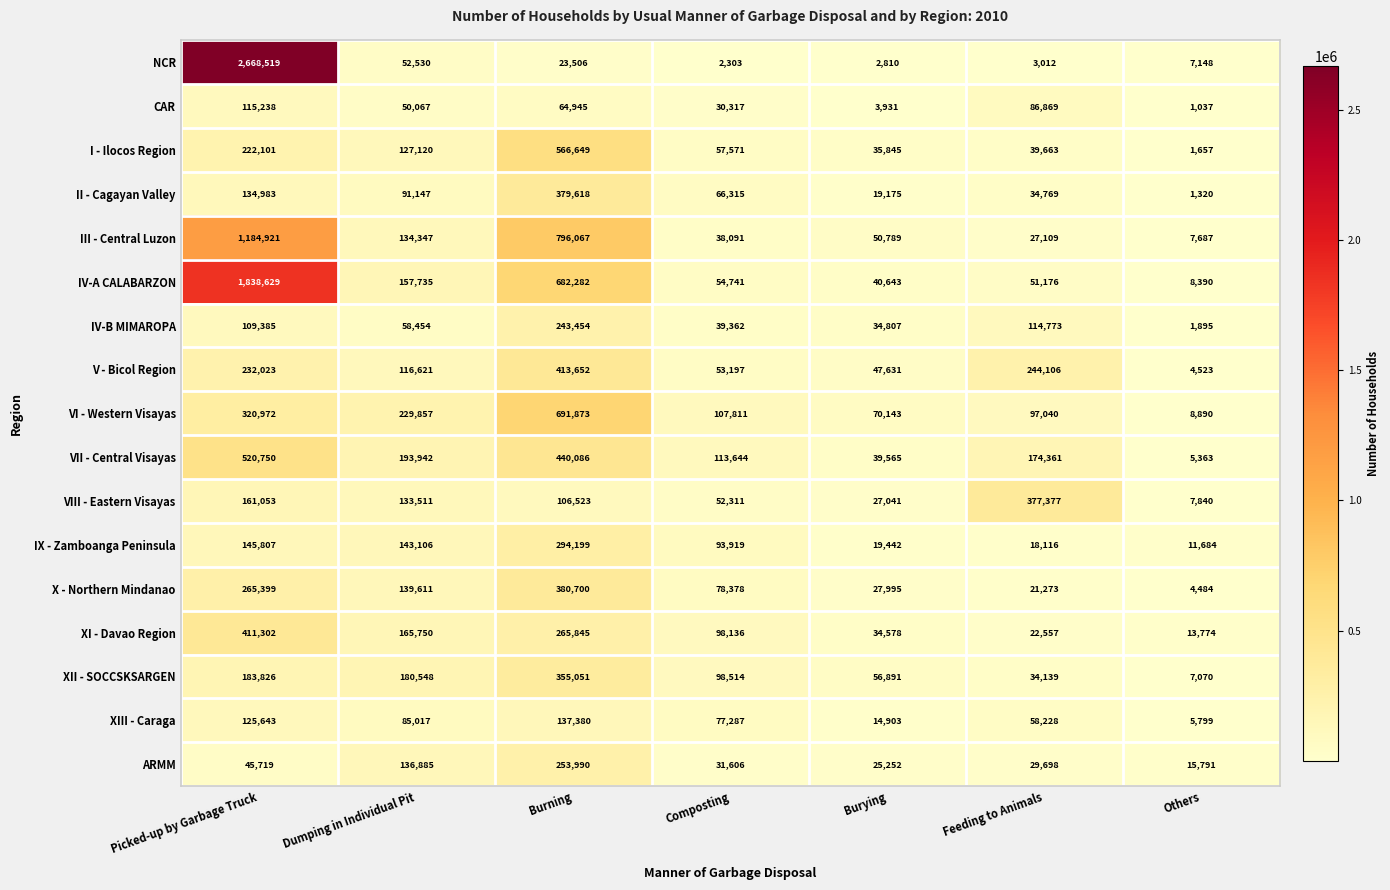

What is the approximate value of IX - Zamboanga Peninsula at Dumping in Individual Pit, to the nearest 100?

143100